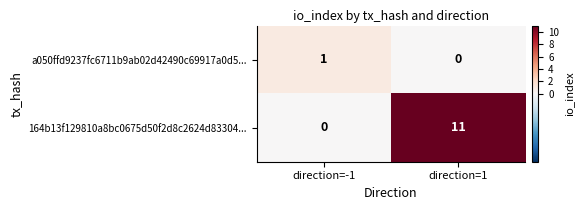

At how many categories does at least one series exceed 2?

1